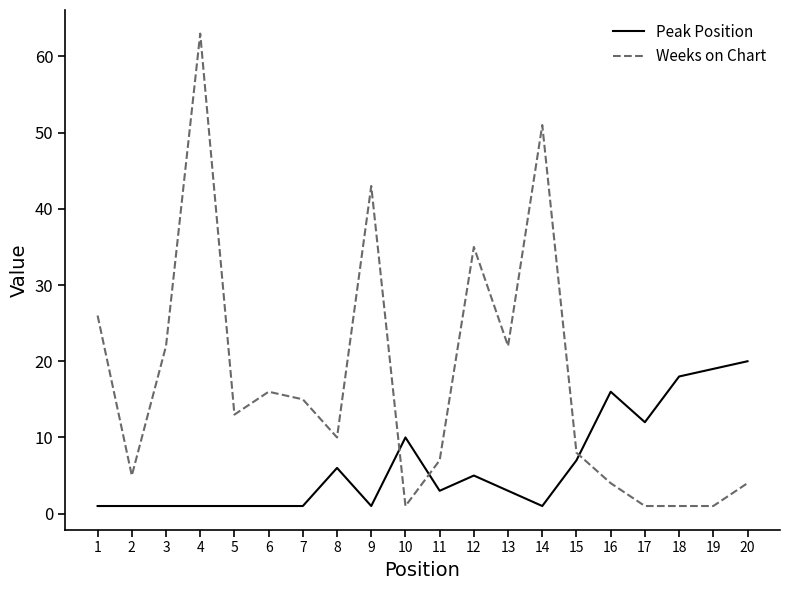

What is the lowest value of the Weeks on Chart series?

1